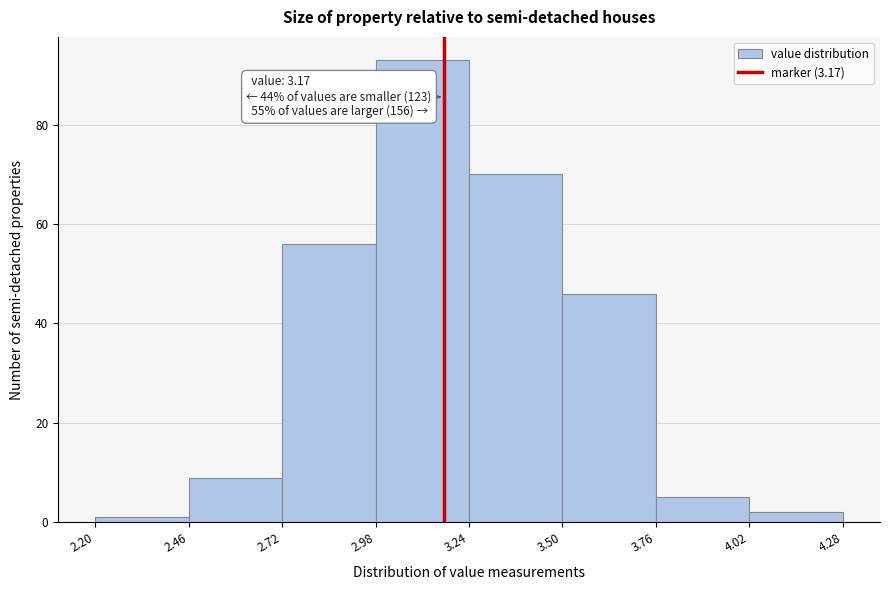

Over which range of the x-axis is the bar tallest?

2.98 to 3.24